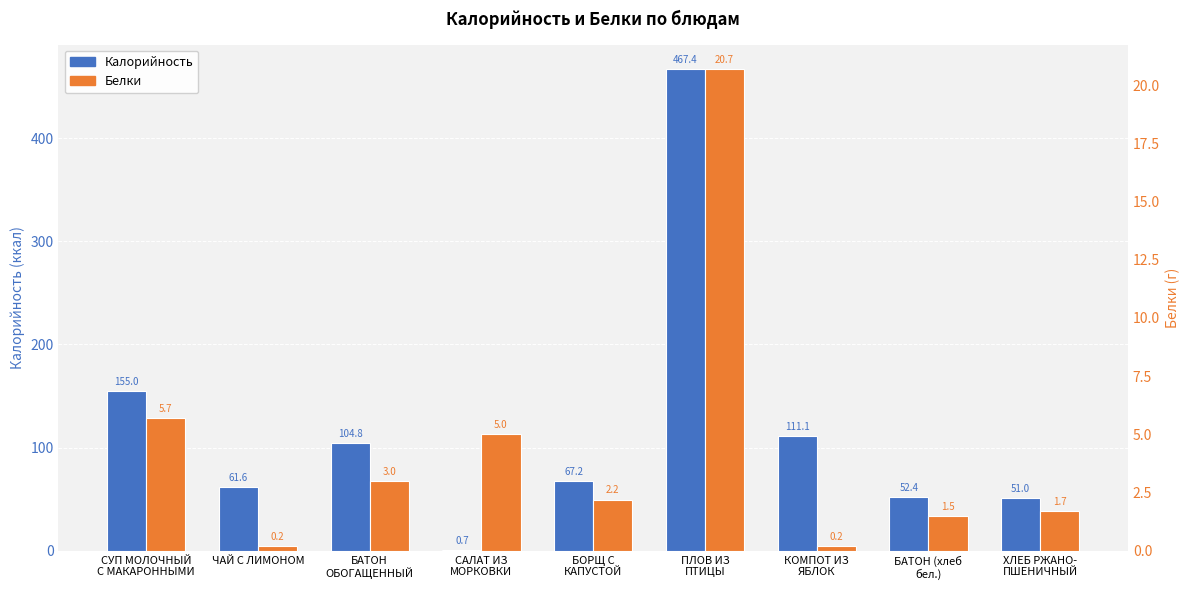

What is the label of the 5th bar from the right?

БОРЩ С
КАПУСТОЙ